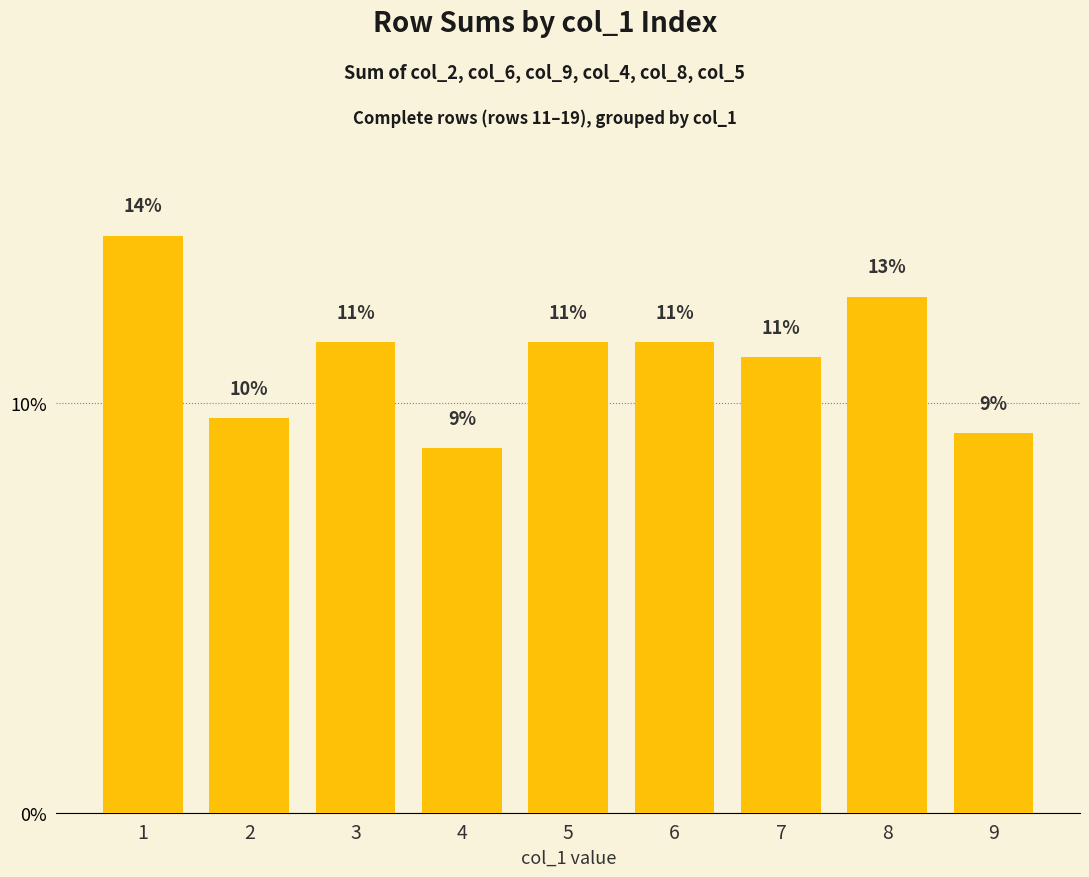

Reading left to right, transcribe all the data shown in this chart.

1=14.1	2=9.6	3=11.5	4=8.9	5=11.5	6=11.5	7=11.1	8=12.6	9=9.3